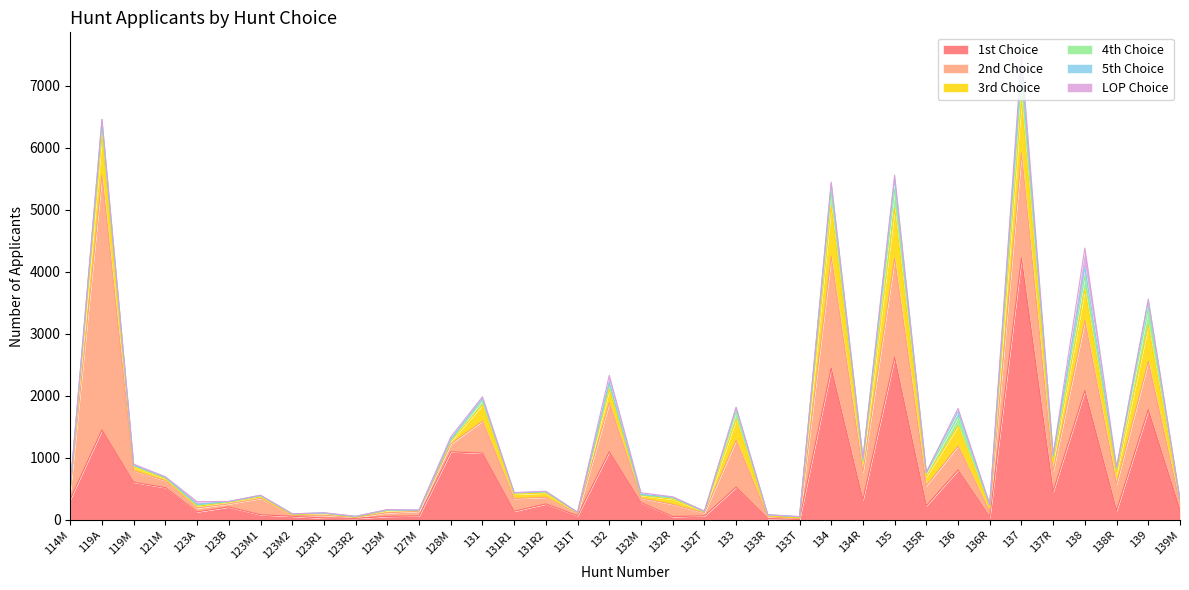

What is the total value across all series at 135R?

767